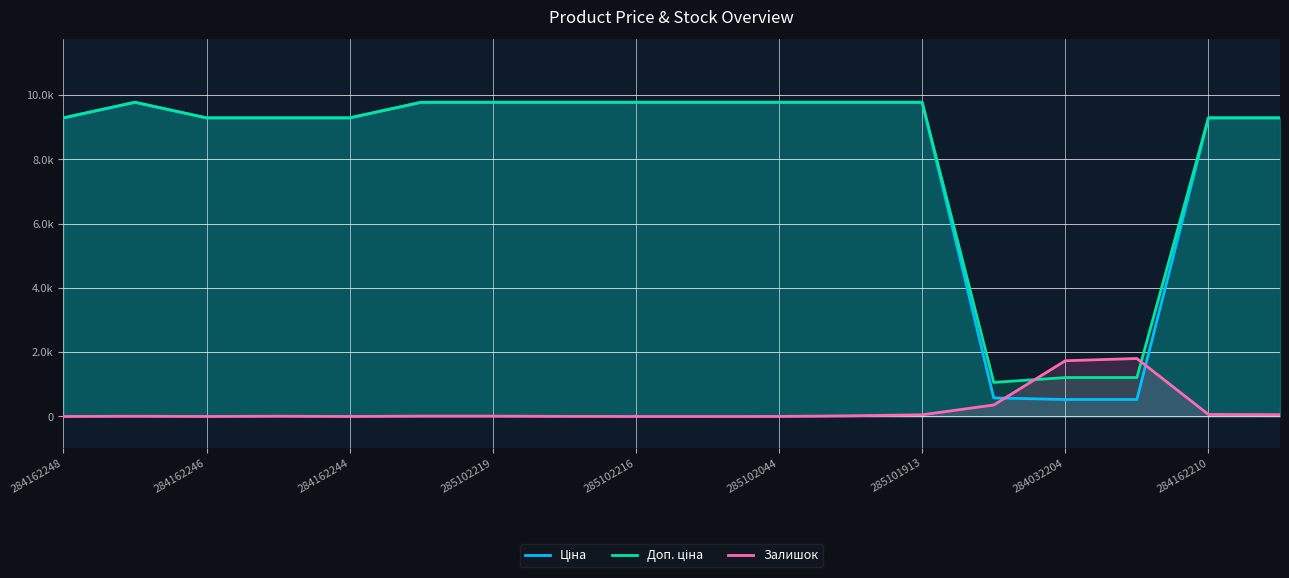

How many interior local valleys does the Доп. ціна series have?

1